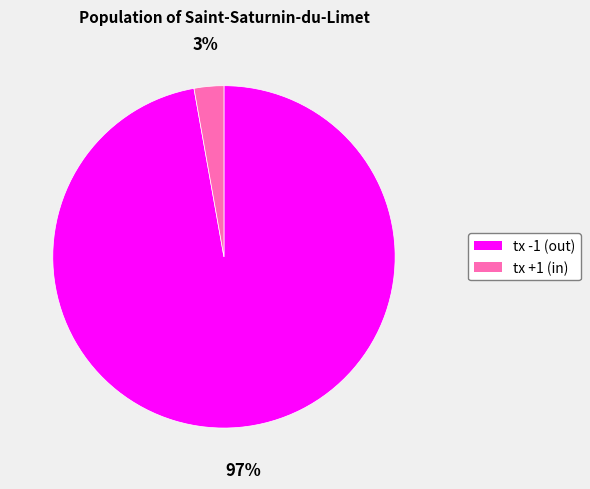

What percentage is the tx +1 (in) slice, to the nearest percent?

3%